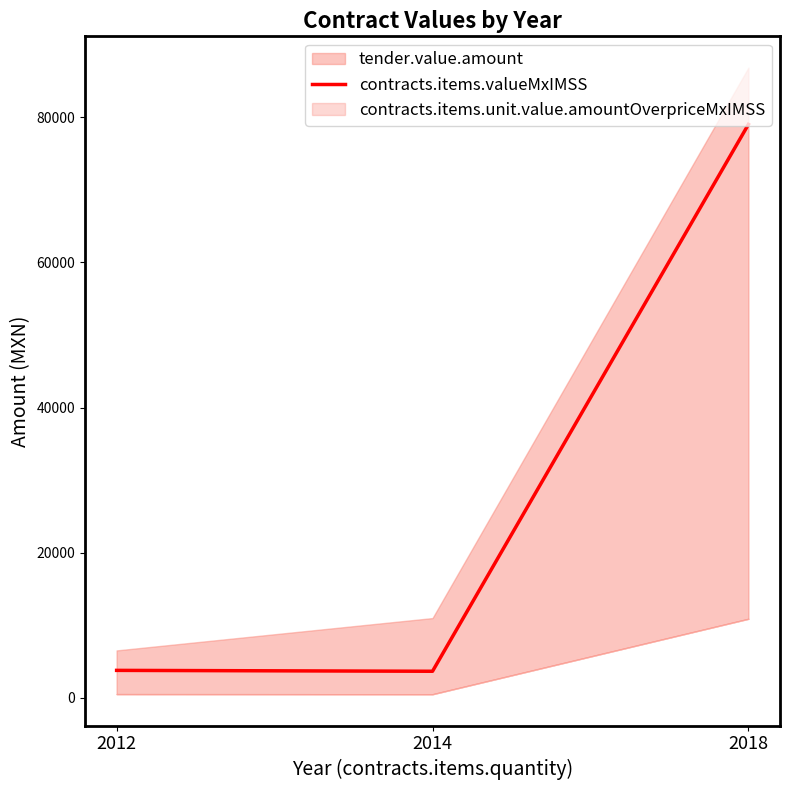

Where is contracts.items.valueMxIMSS nearest to the value 41333?

2012